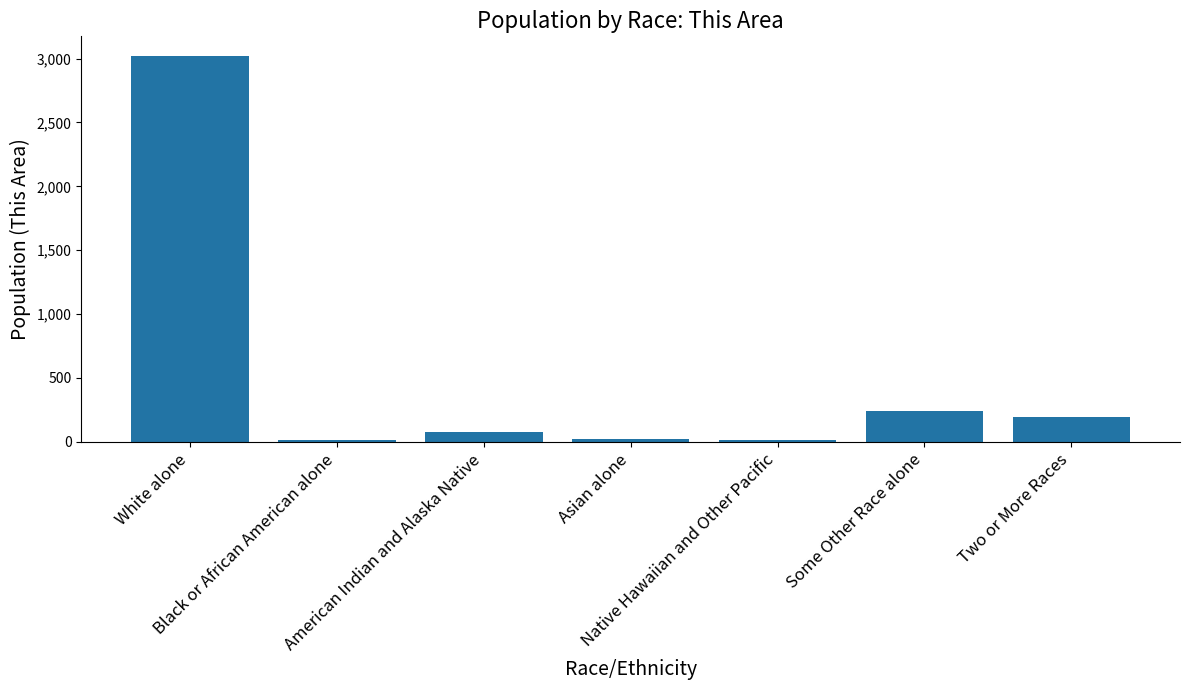

What is the maximum value shown in the chart?

3023